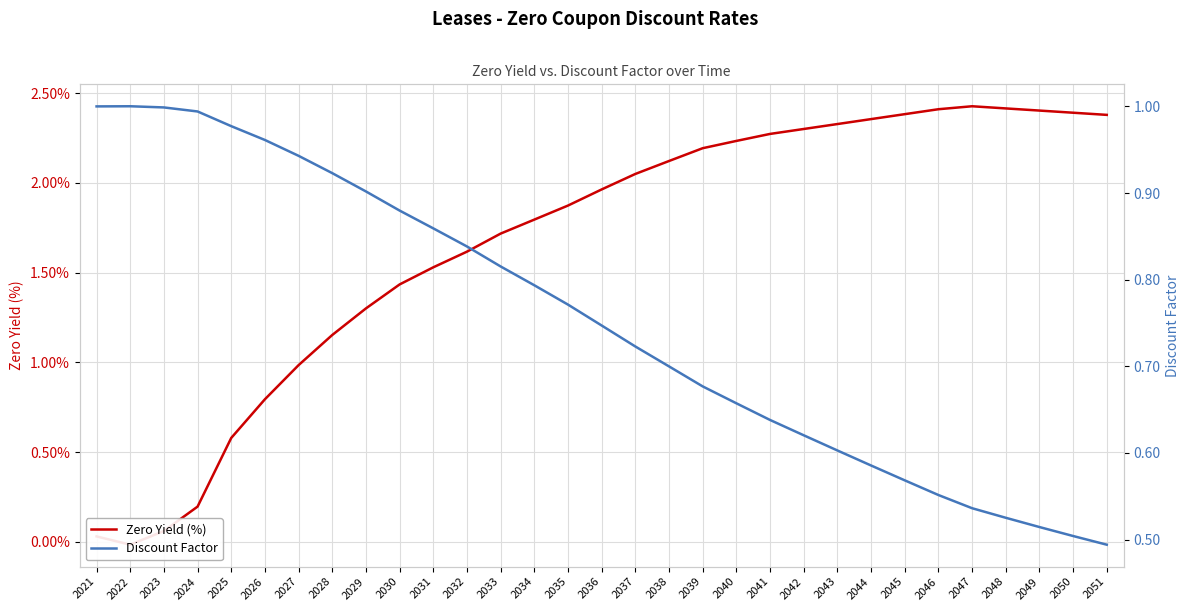

What is the value of the Discount Factor point at the 18th from the left?

0.7